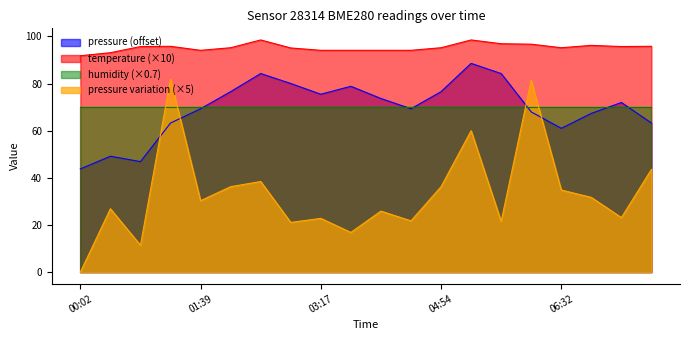

True or false: temperature and pressure cross at least once.

False